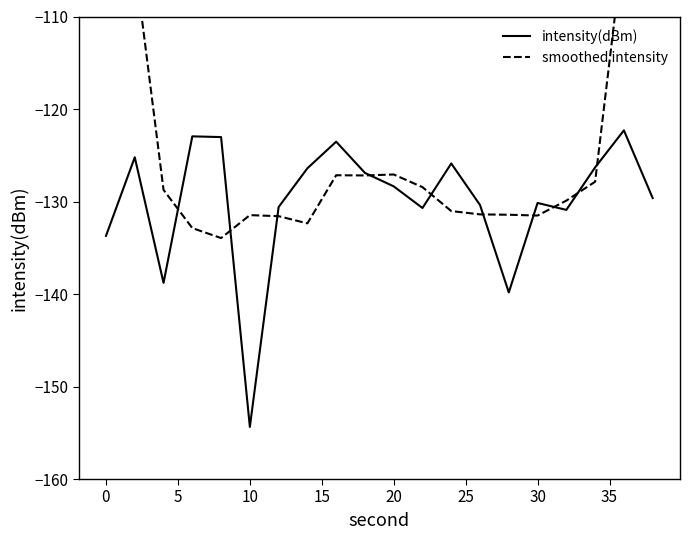

How many values in the smoothed intensity series are below -128?

12